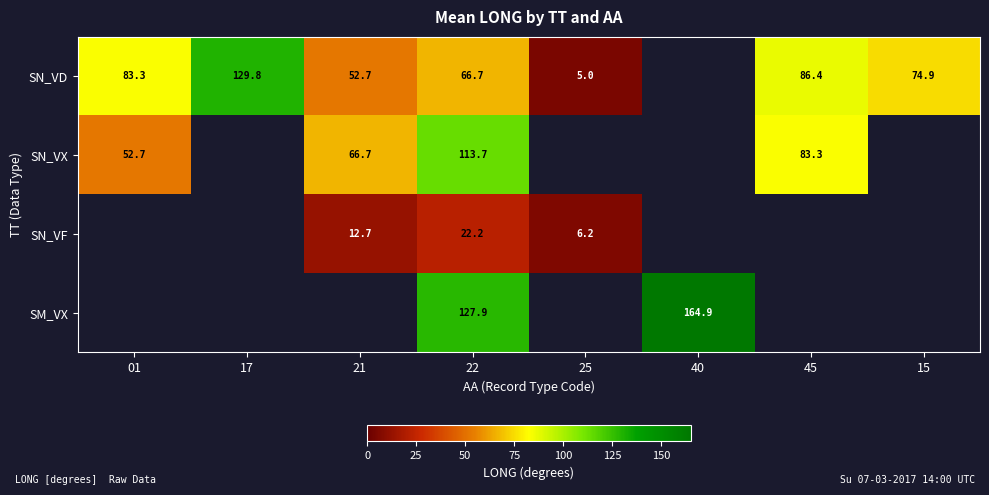

What is the spread (max minus min) of values at 22?

105.7